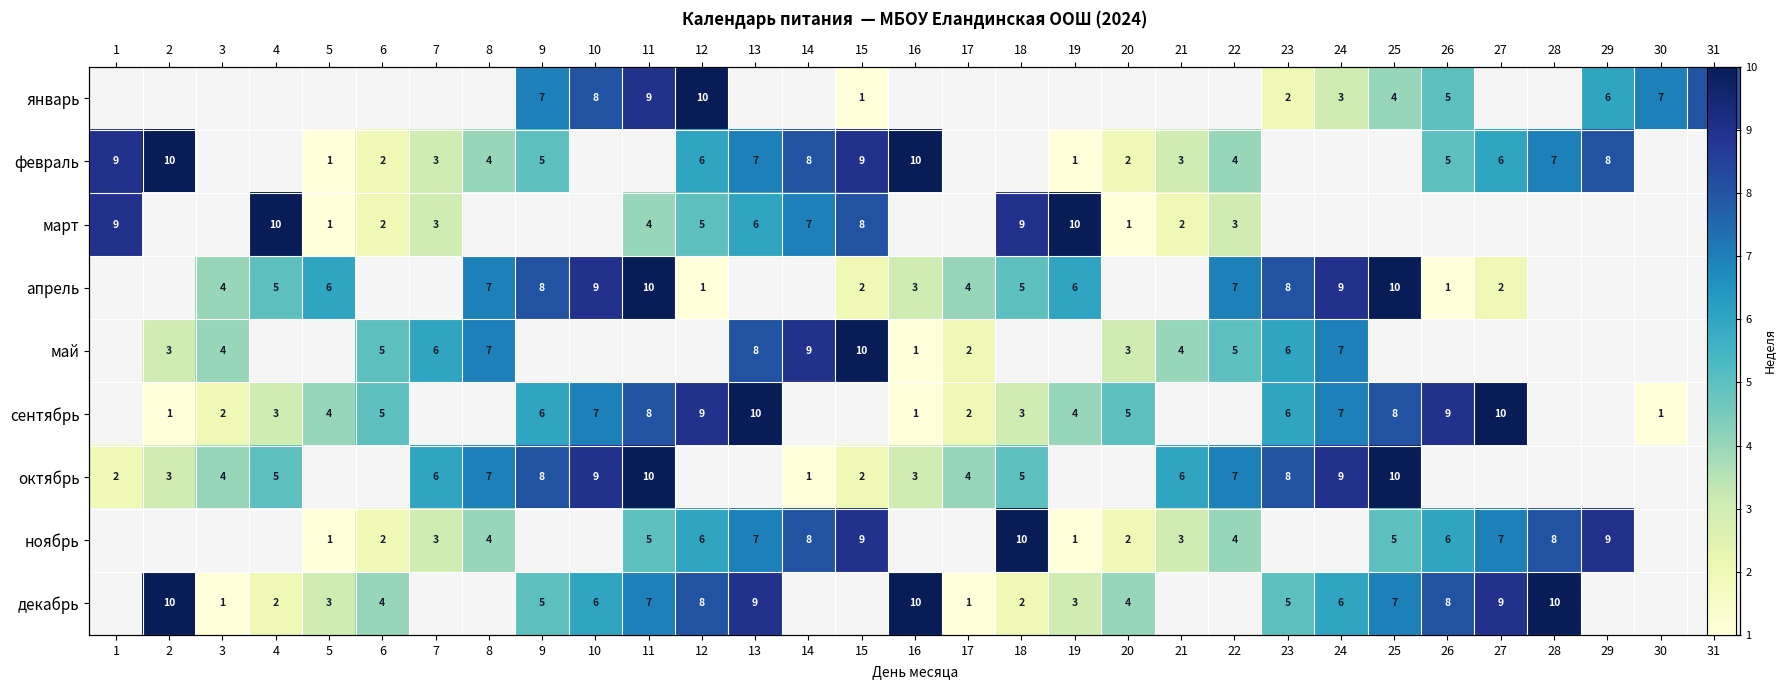

How many categories are shown in the chart?

31